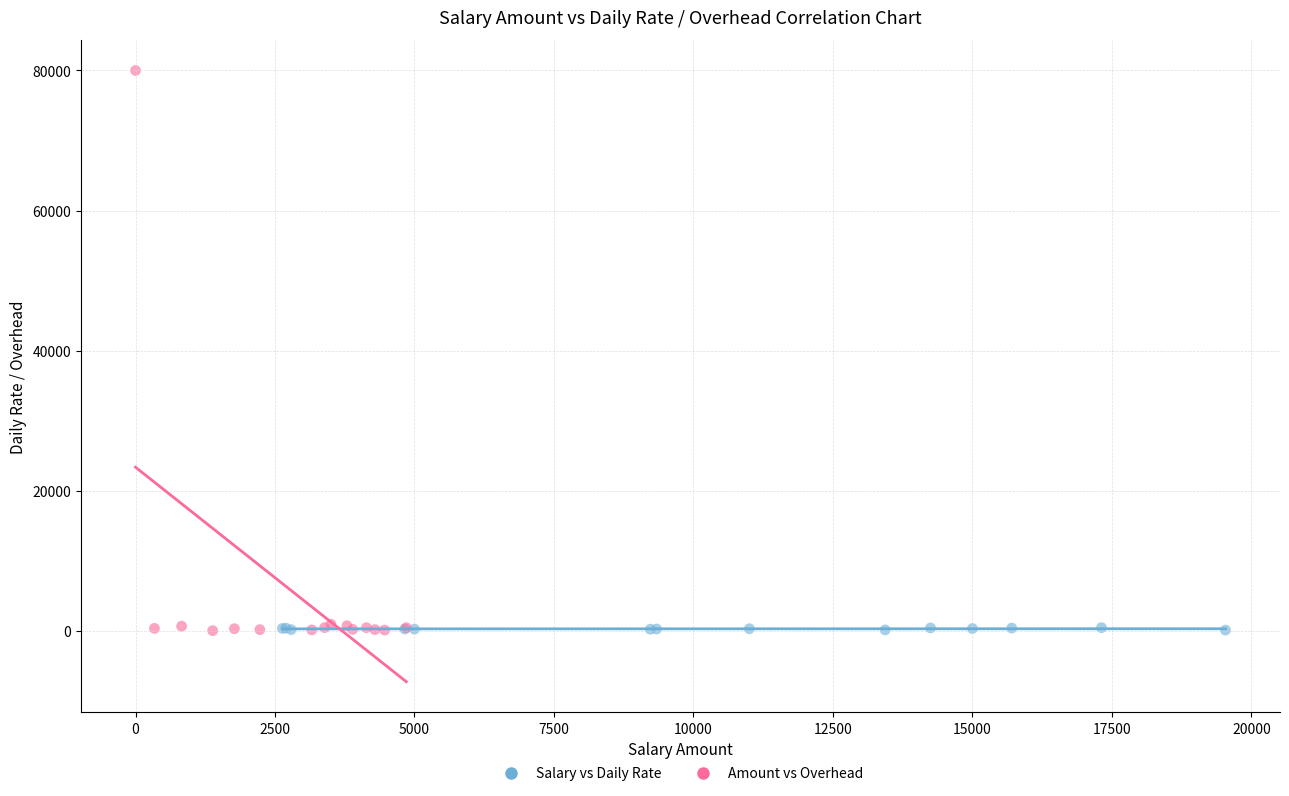

Which series contains the highest Y value?

Amount vs Overhead